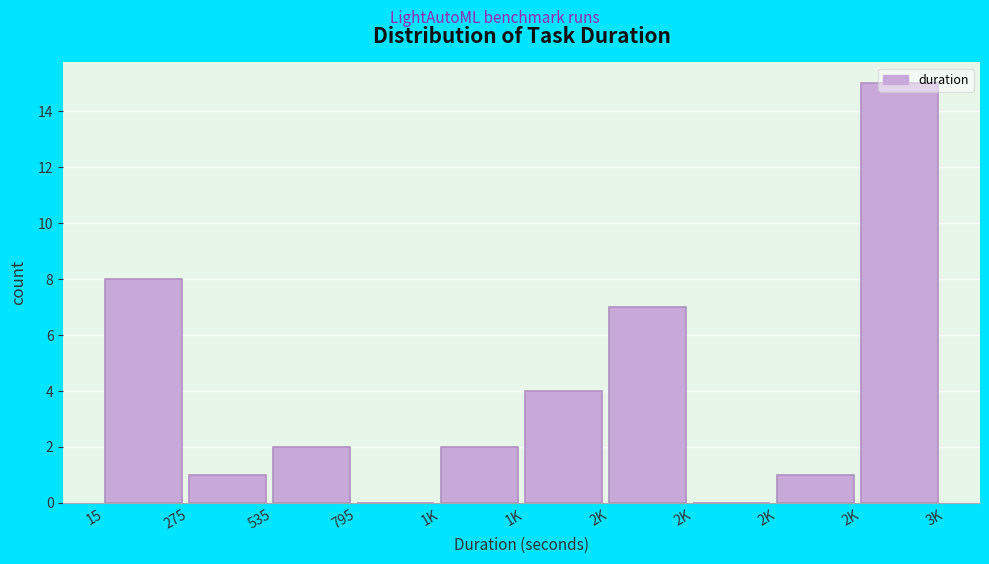

Are the bars horizontal?

No